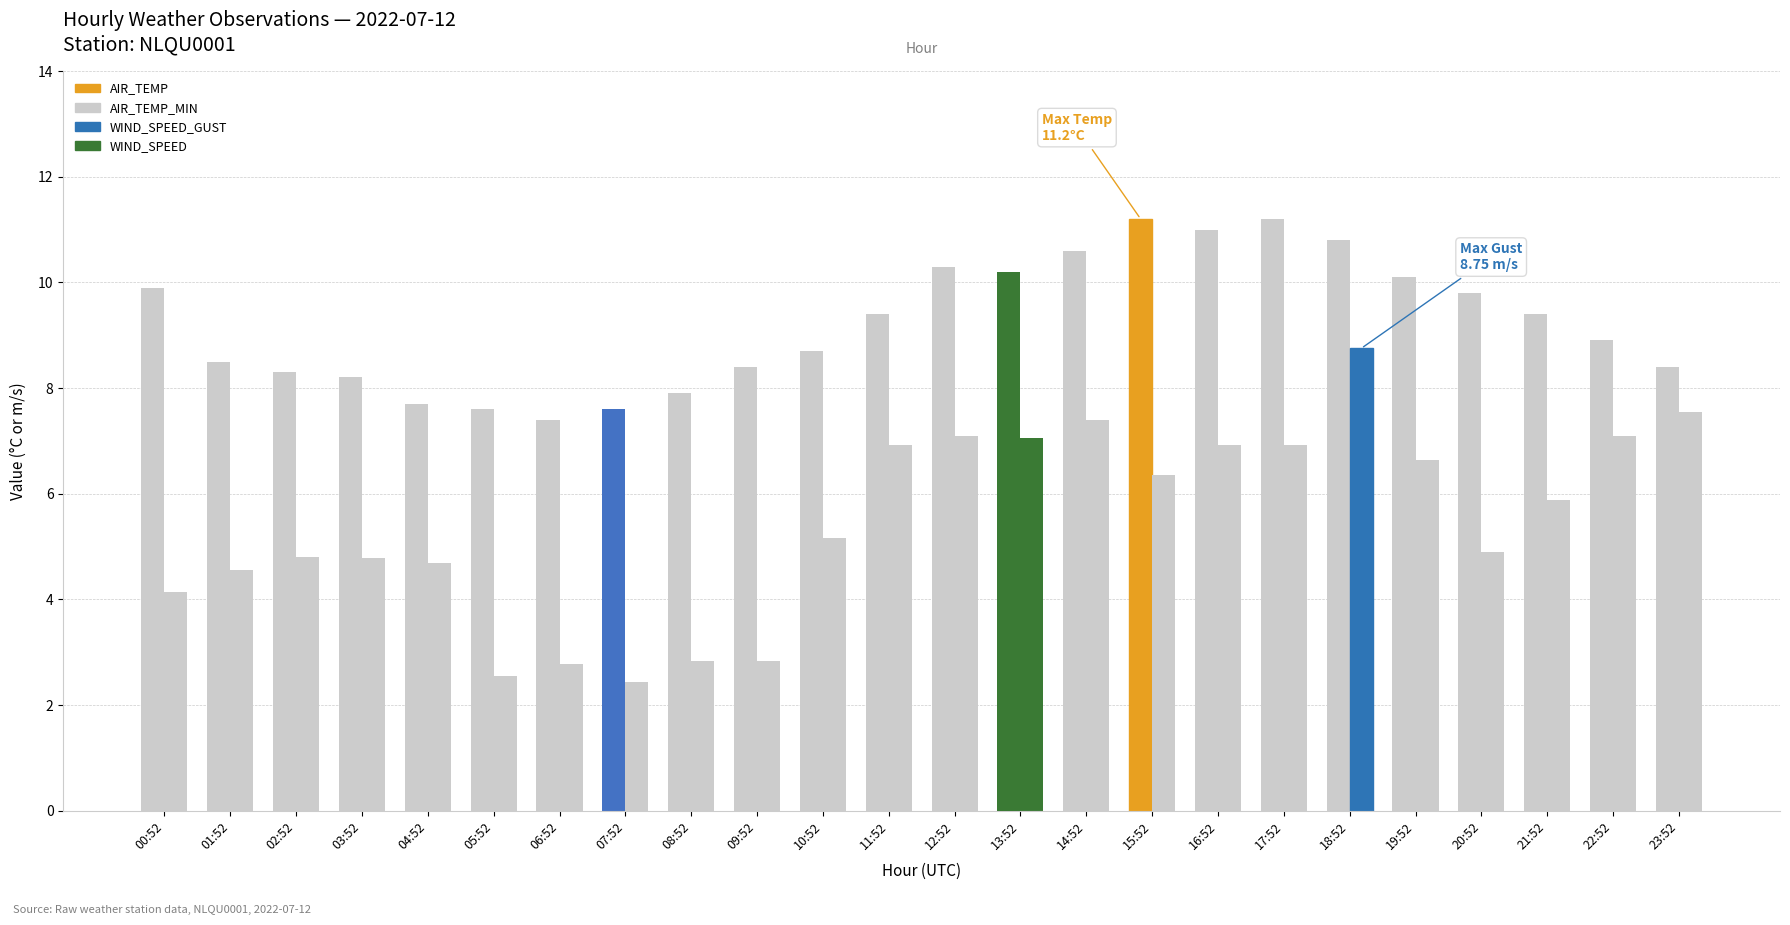

How many data points does each series have?

24